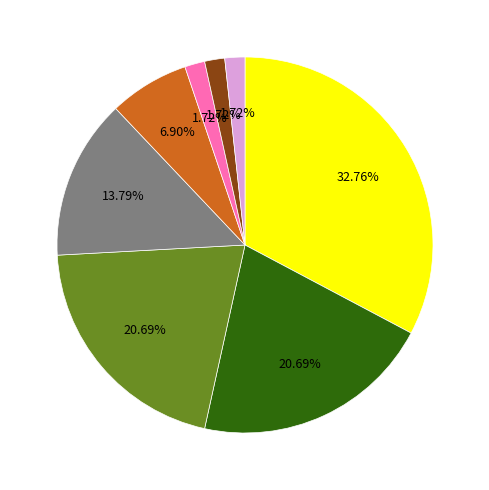

Does any single category account for the majority?

No